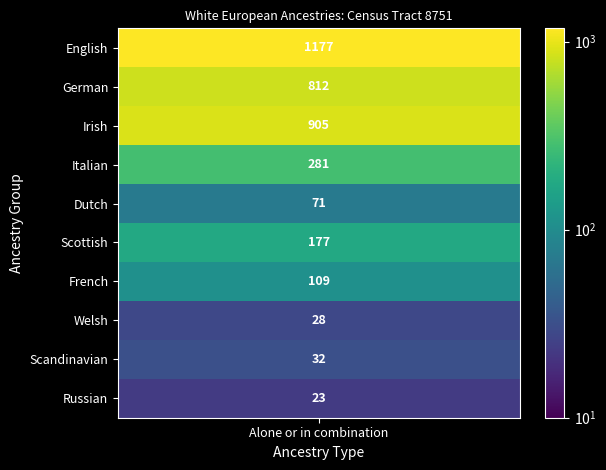

Where is Italian alone or in any combination nearest to the value 140?

1